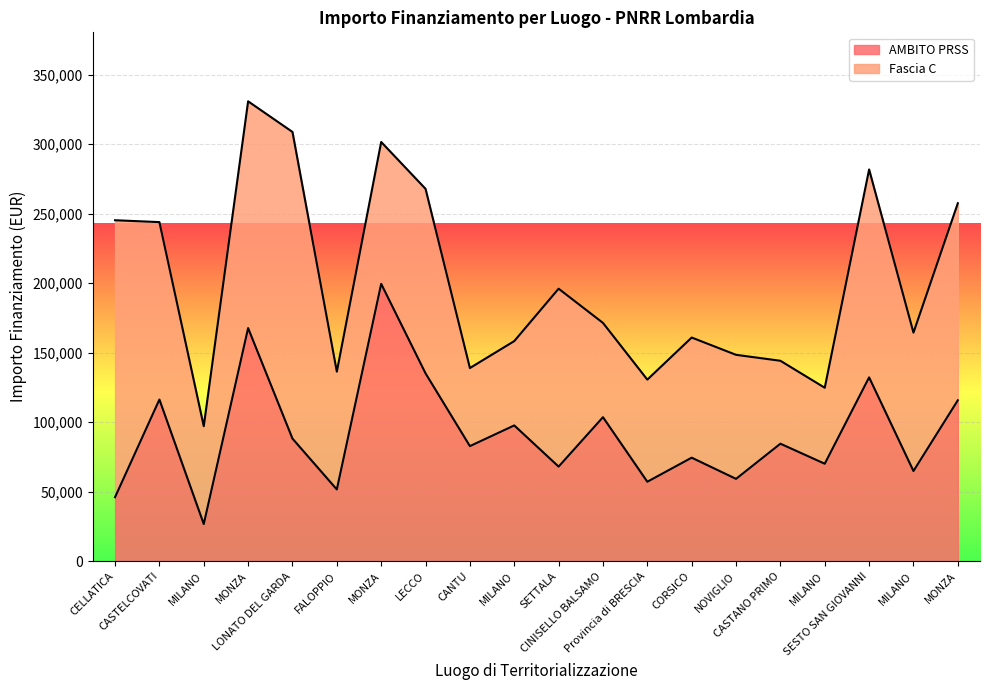

What are all the series names shown in the legend?

AMBITO PRSS, Fascia C